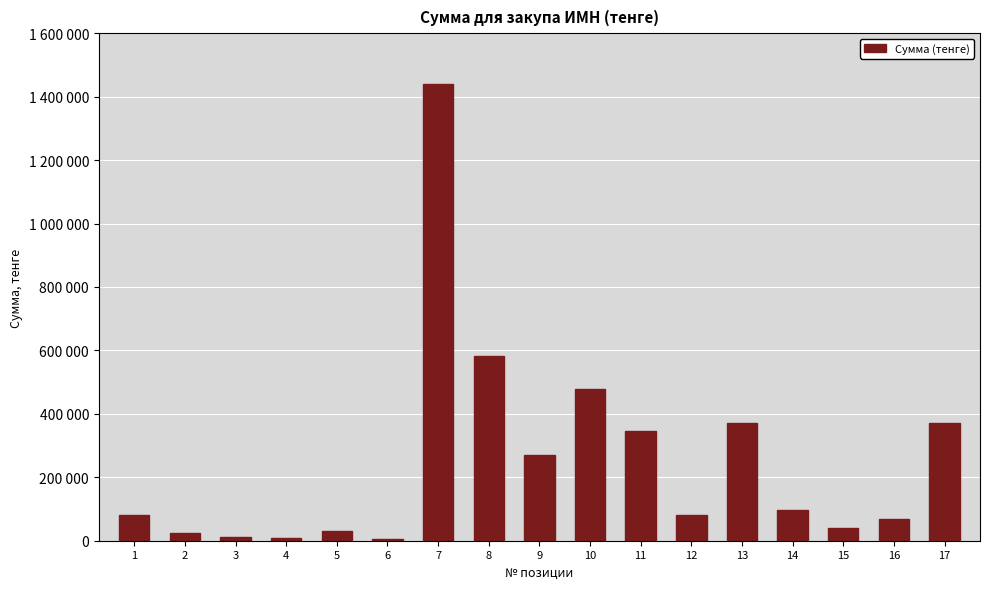

Rank the categories by value from highest to lowest.

7, 8, 10, 13, 17, 11, 9, 14, 1, 12, 16, 15, 5, 2, 3, 4, 6